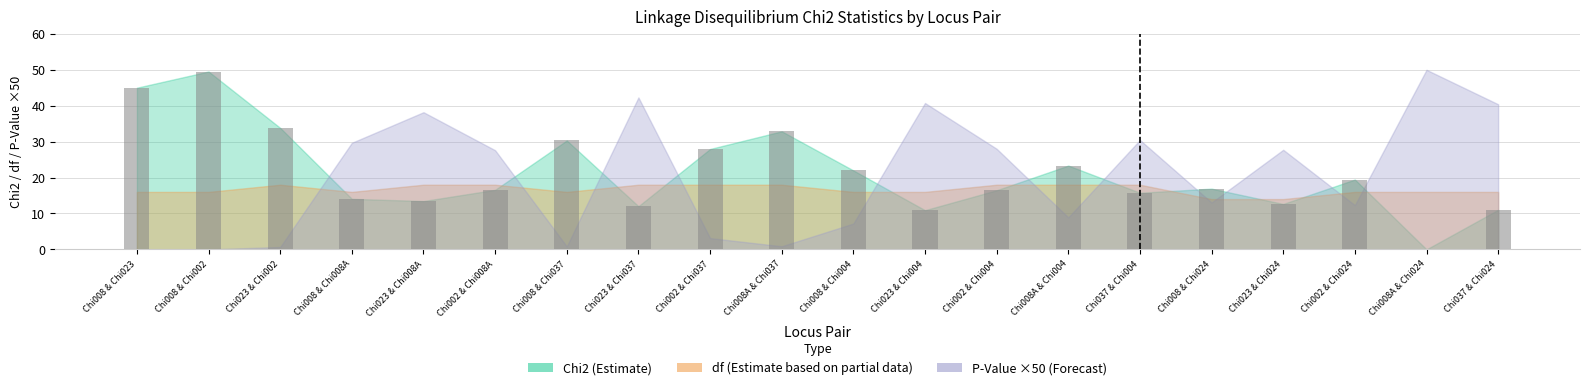

Where is the data nearest to the value 24?

Chi008A & Chi004